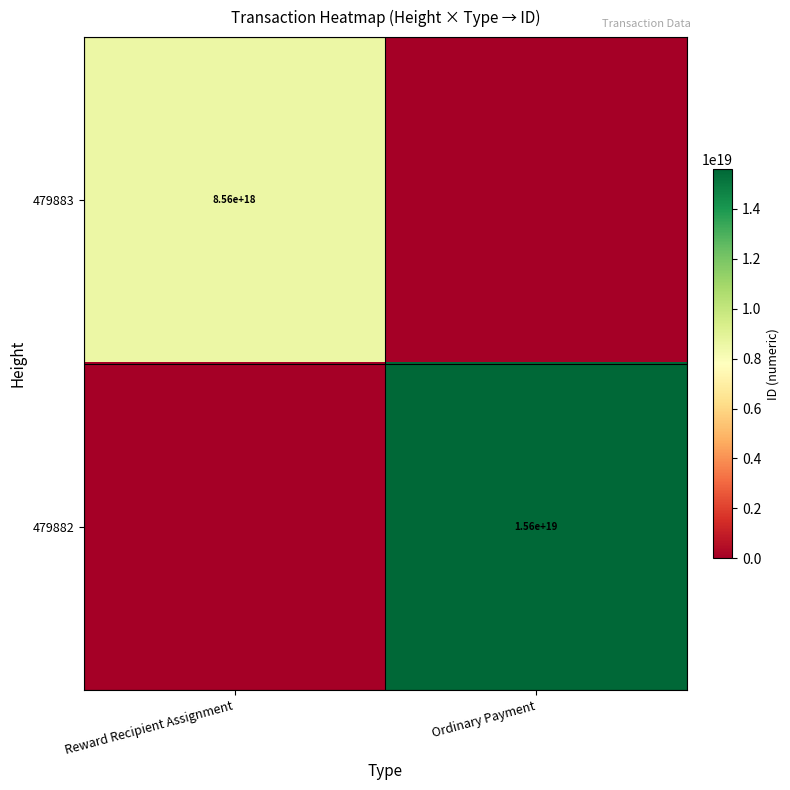

The value of 479883 at Reward Recipient Assignment is 8560000000000000000. True or false?

True